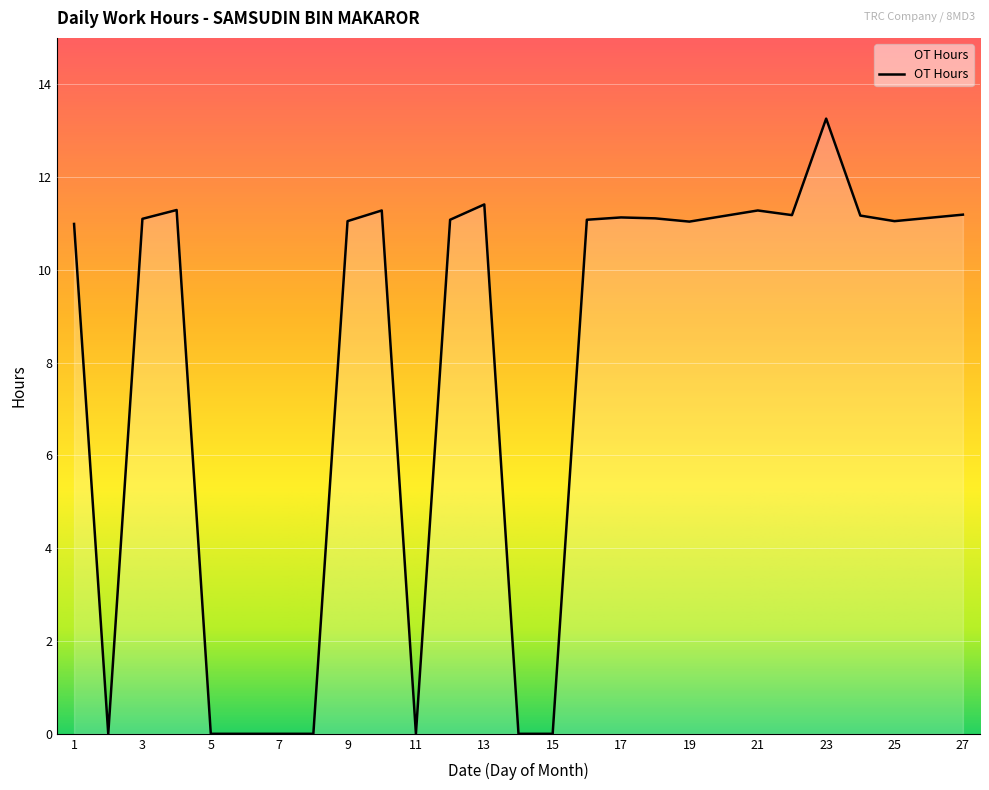

What is the maximum value shown in the chart?

13.3